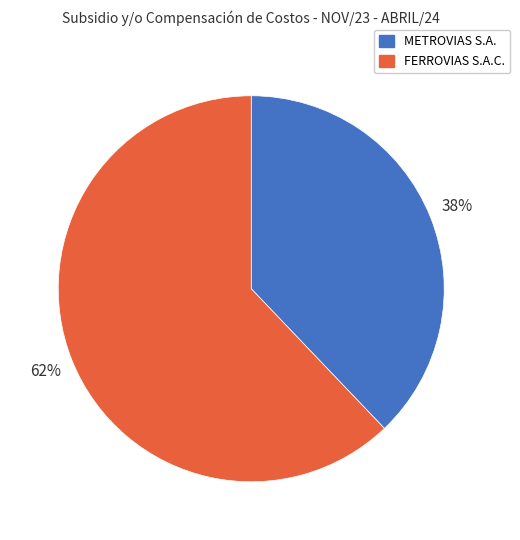

Which slice represents more than half of the pie?

FERROVIAS S.A.C.